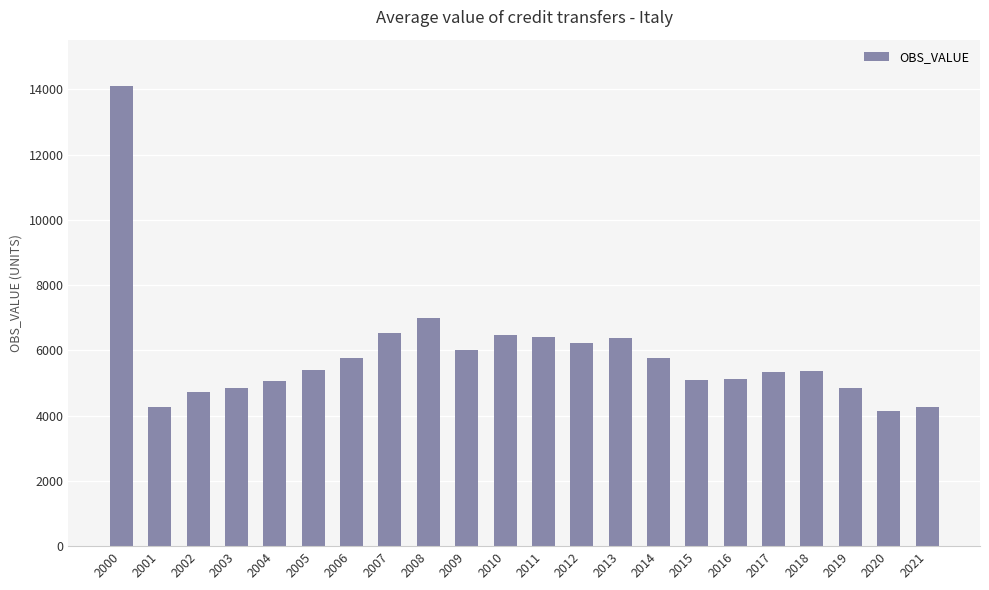

What is the maximum value shown in the chart?

14108.6